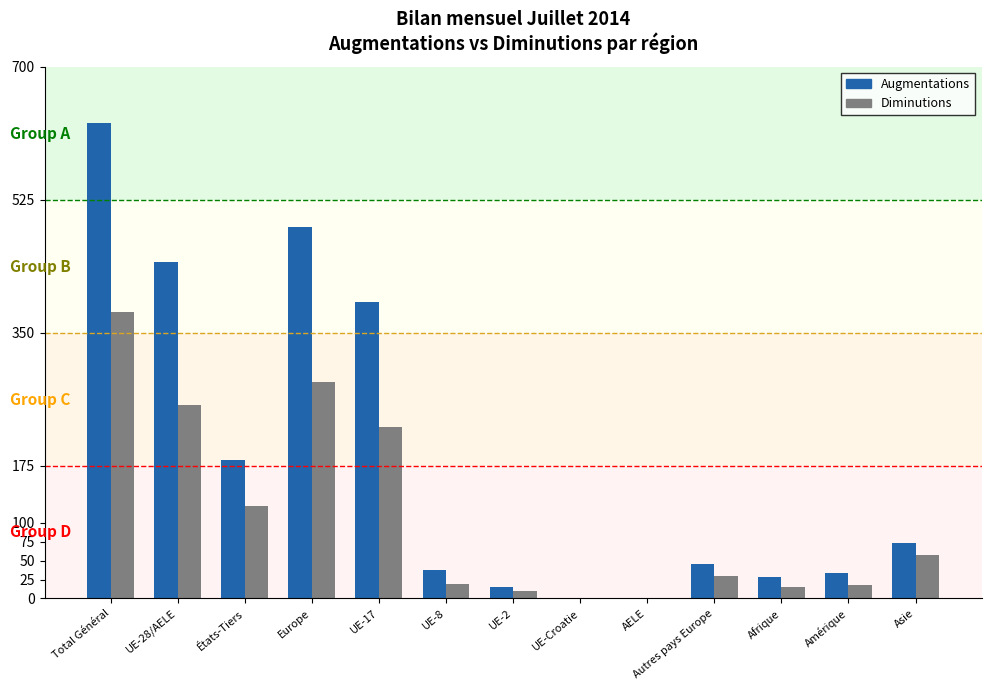

Is it true that Augmentations equals 443 at UE-28/AELE?

True